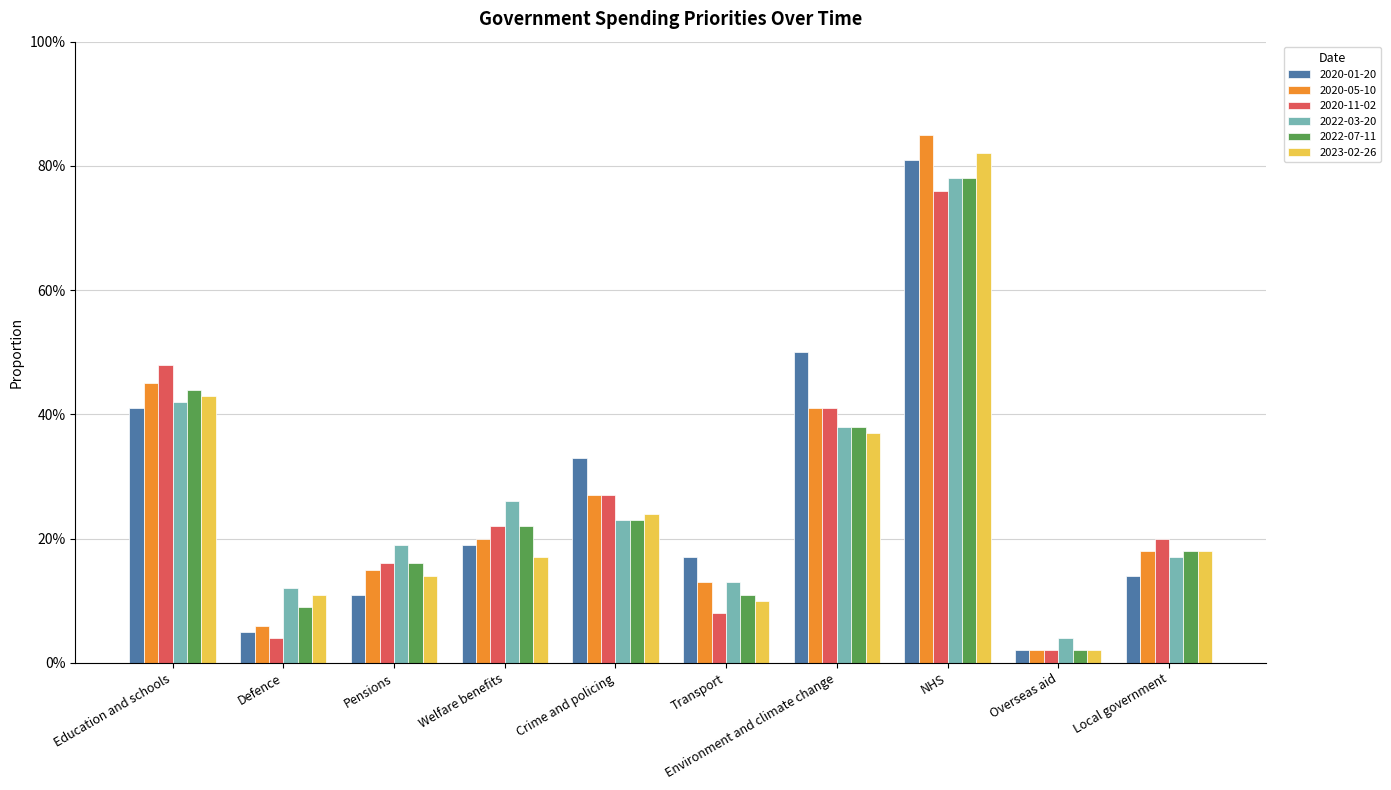

Where is 2022-07-11 nearest to the value 0?

Overseas aid